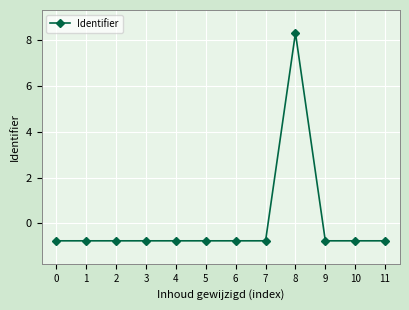

How many series are shown in this chart?

1